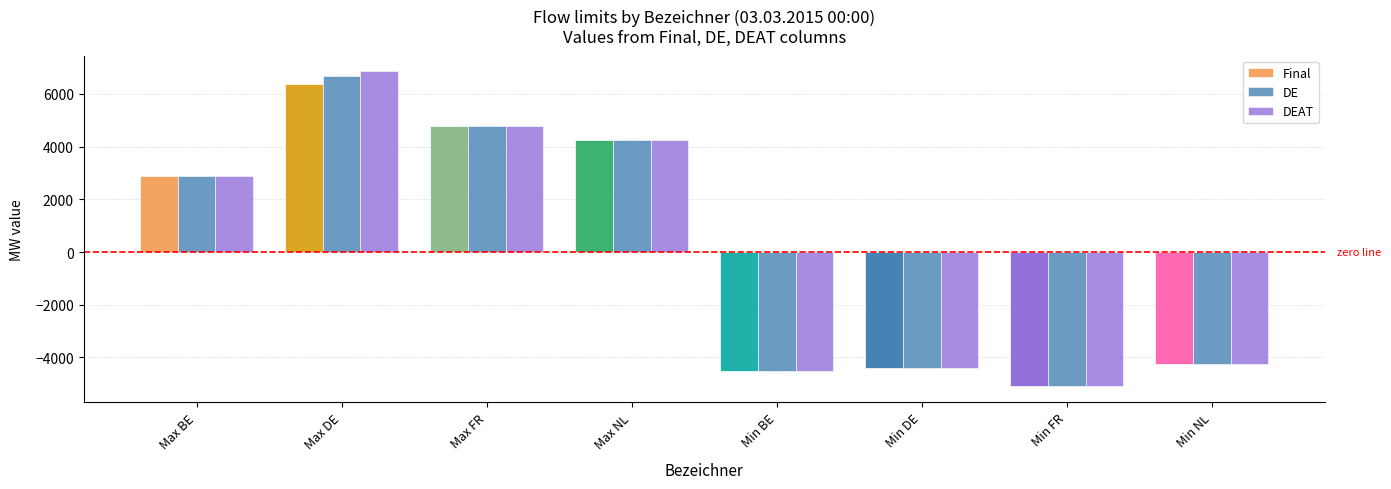

Reading left to right, transcribe all the data shown in this chart.

Final: 2885	6393	4801	4250	-4500	-4400	-5101	-4250
DE: 2886	6694	4801	4250	-4500	-4400	-5101	-4250
DEAT: 2871	6852	4801	4250	-4500	-4400	-5101	-4250